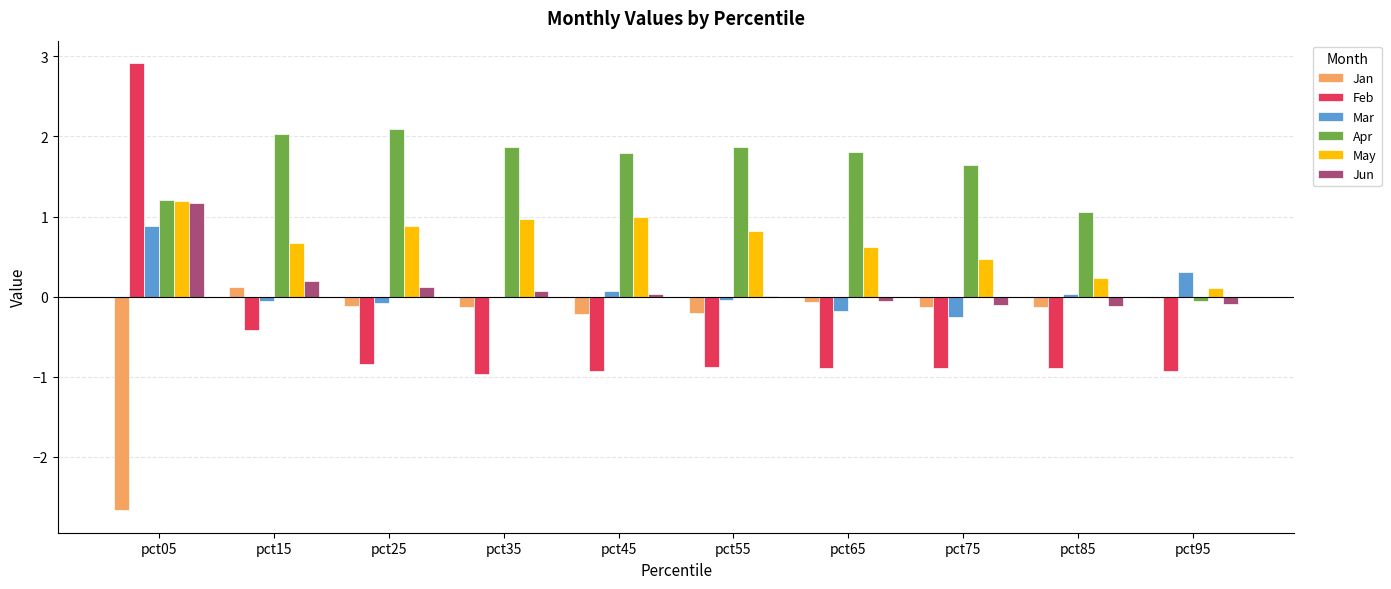

Is it true that May equals 0.2 at pct65?

False